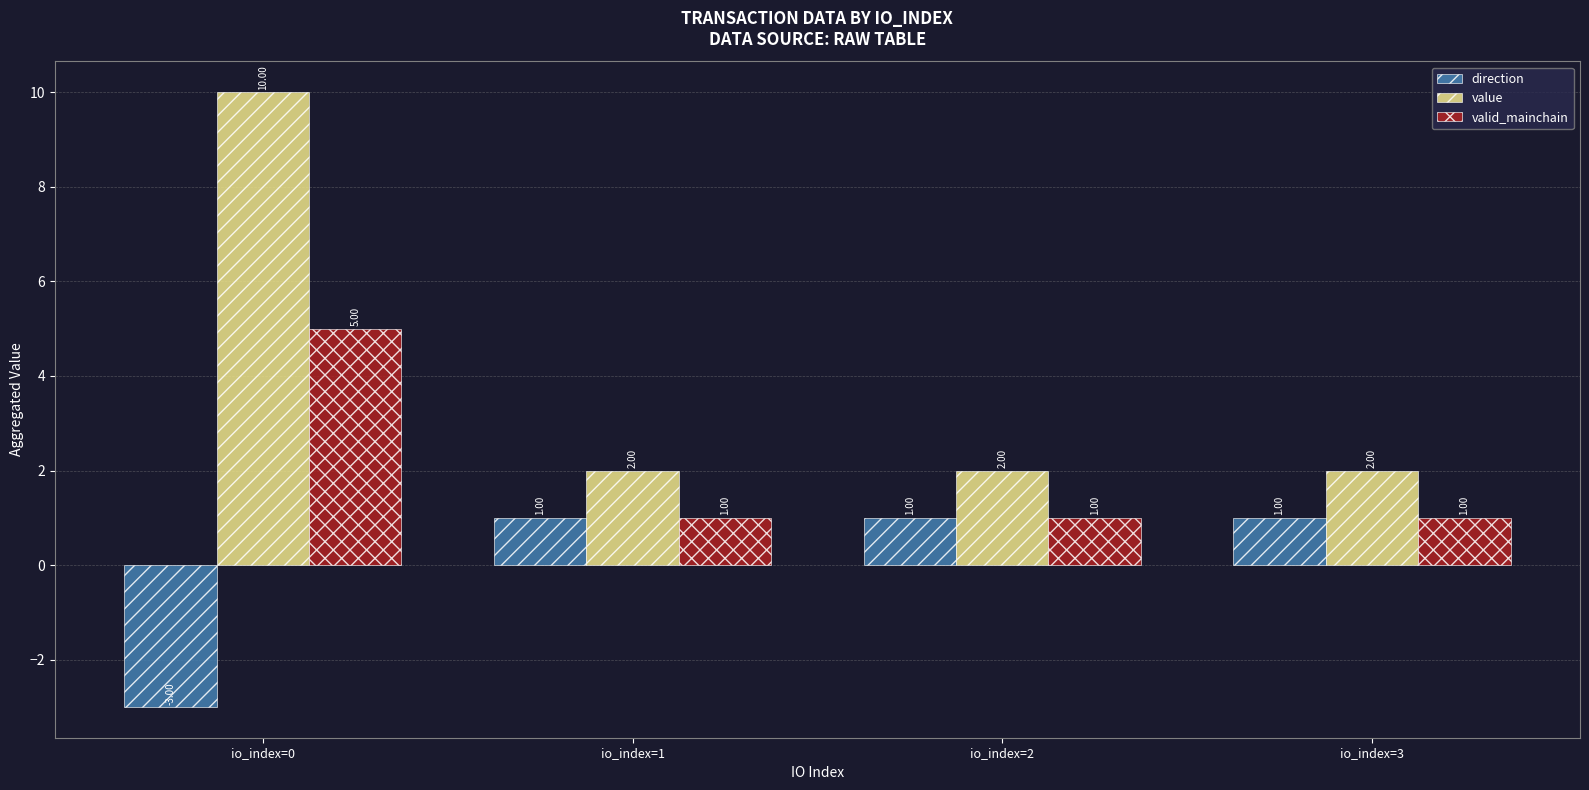

Reading left to right, what are all the values shown in this chart?

direction: -3.0	1.0	1.0	1.0
value: 10.0	2.0	2.0	2.0
valid_mainchain: 5.0	1.0	1.0	1.0